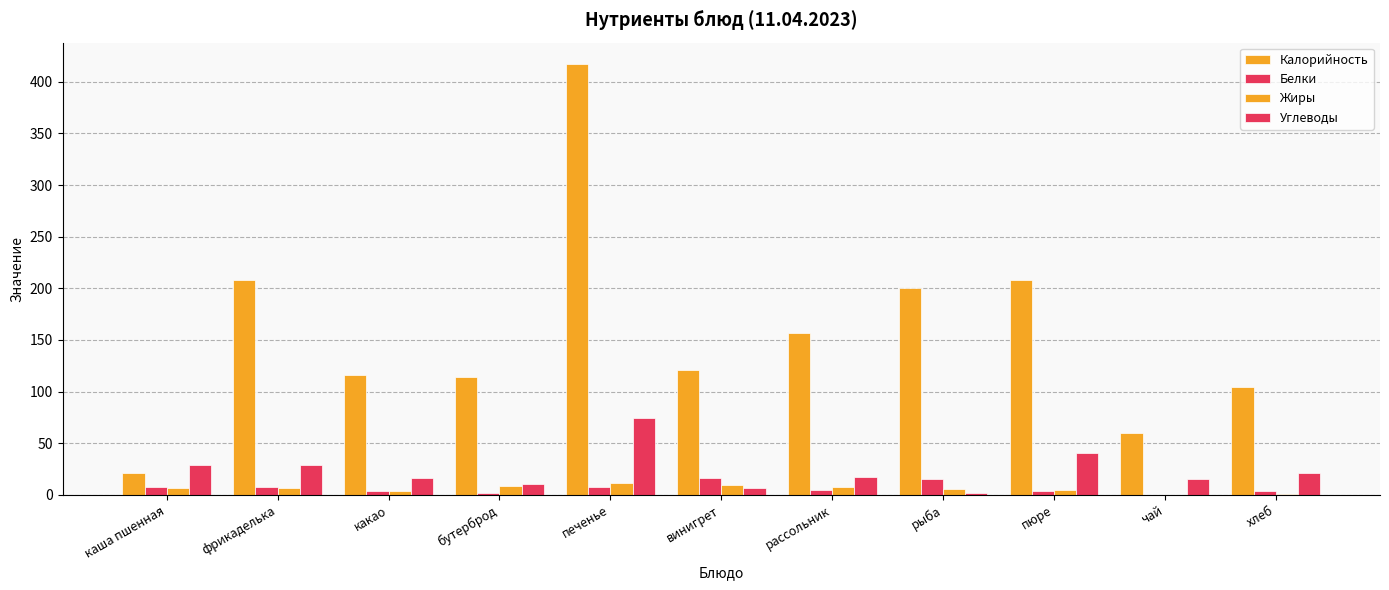

What is the difference between the maximum and minimum values in the Белки series?

15.8